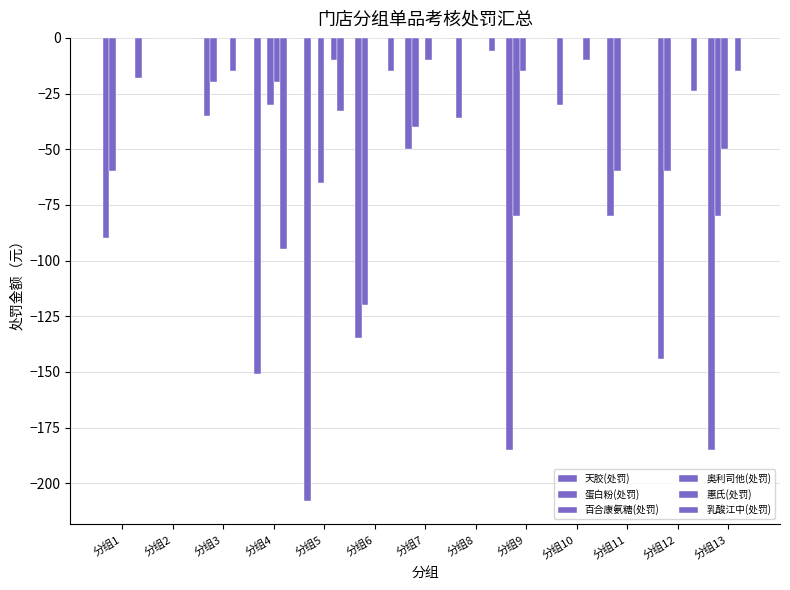

Is it true that 惠氏(处罚) equals -45 at 分组1?

False